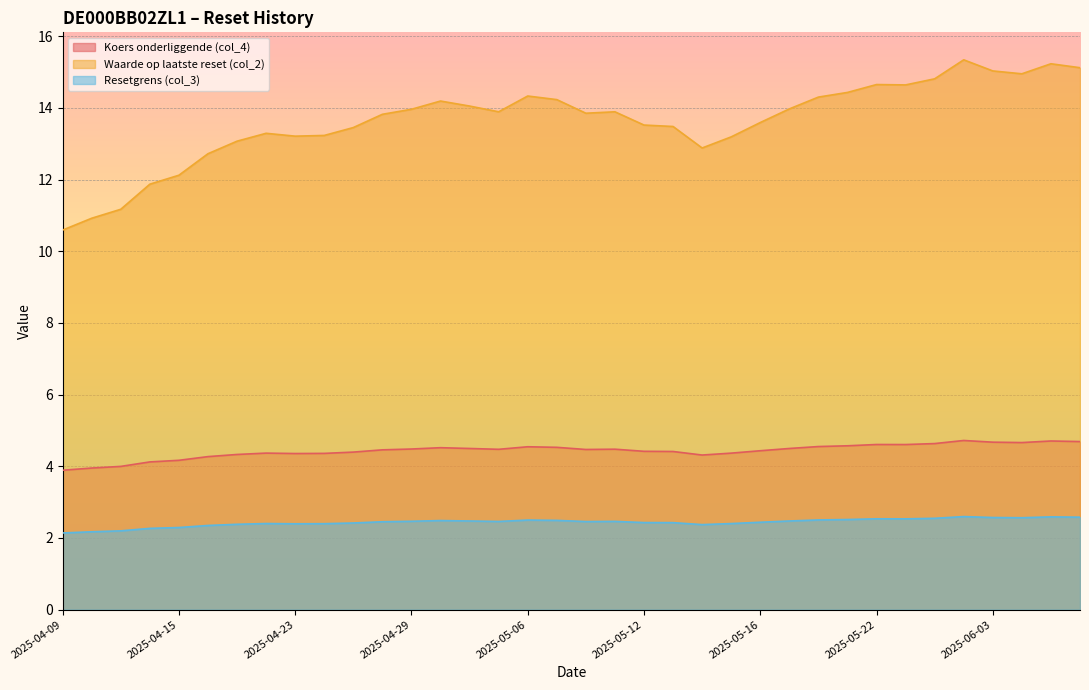

True or false: Koers onderliggende (col_4) and Waarde op laatste reset (col_2) cross at least once.

False